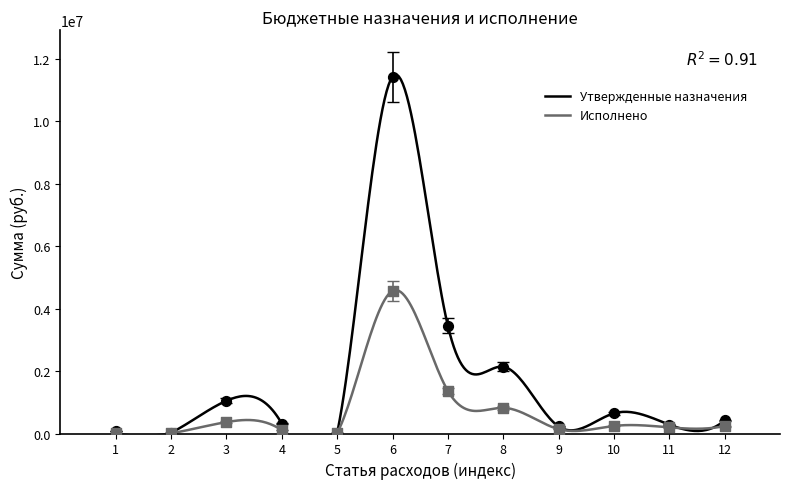

Which series has the widest spread of Y values?

Утвержденные назначения